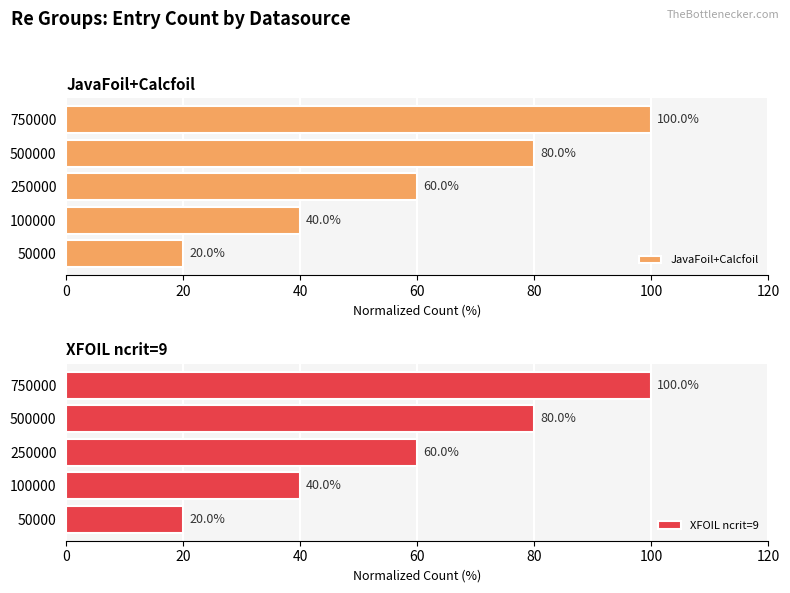

What is the highest value of the JavaFoil+Calcfoil series?

100